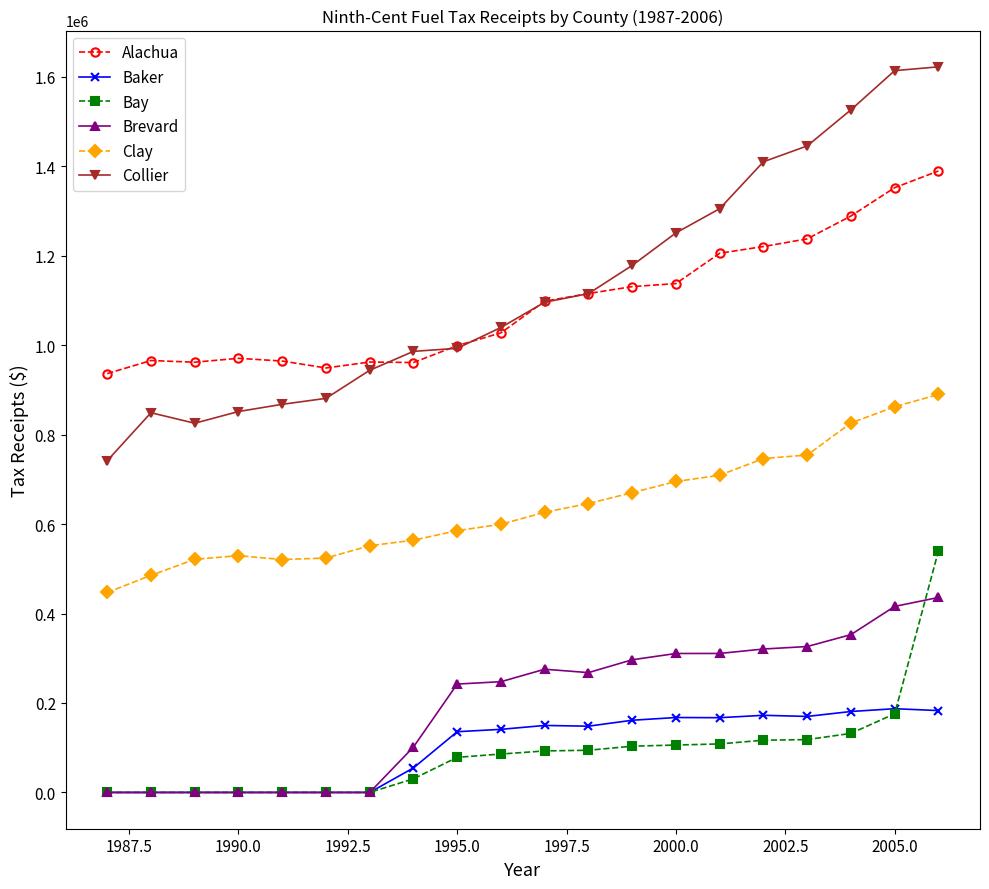

True or false: Baker and Collier intersect in this chart.

False